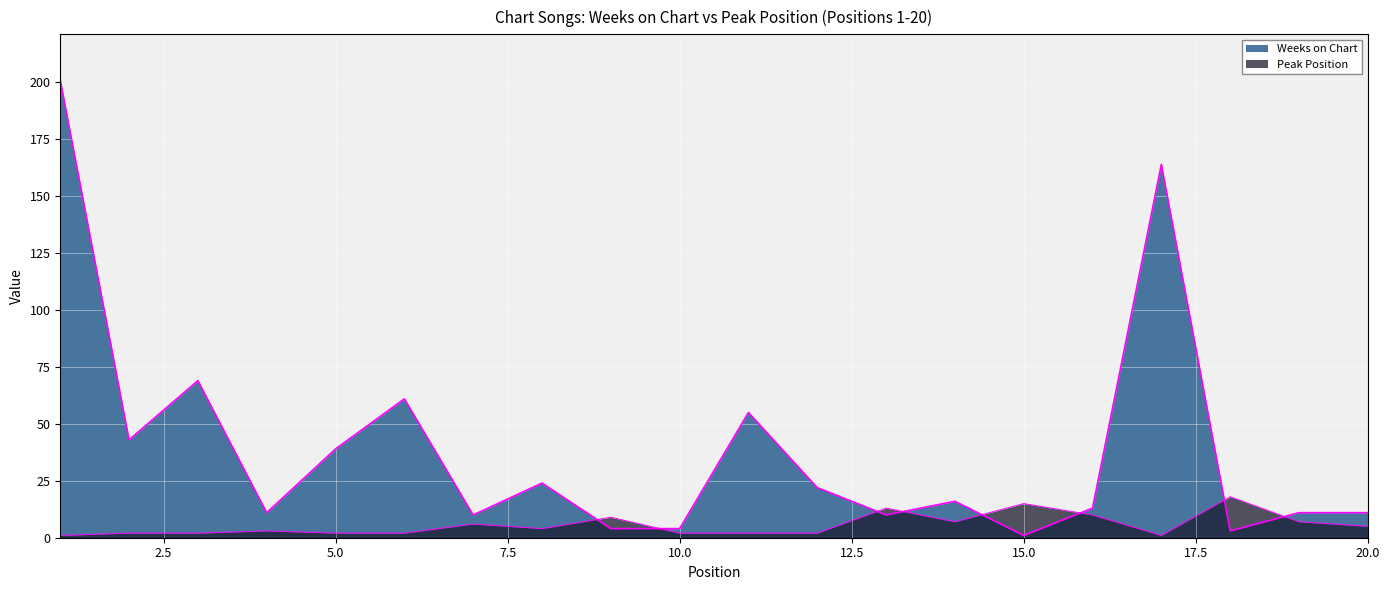

Reading left to right, extract all data points from this chart.

Weeks on Chart: 201	43	69	11	39	61	10	24	4	4	55	22	10	16	1	13	164	3	11	11
Peak Position: 1	2	2	3	2	2	6	4	9	2	2	2	13	7	15	10	1	18	7	5